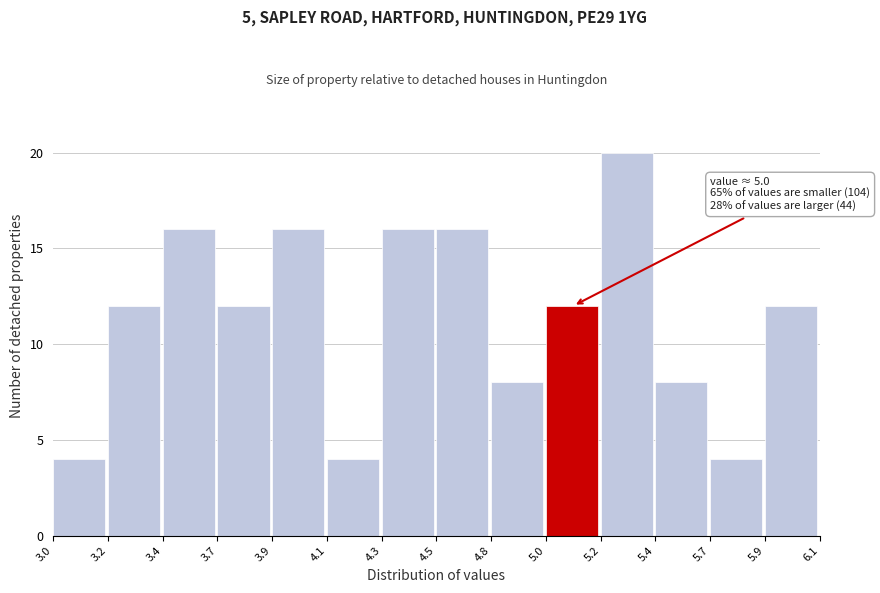

Reading left to right, transcribe all the data shown in this chart.

4	12	16	12	16	4	16	16	8	12	20	8	4	12